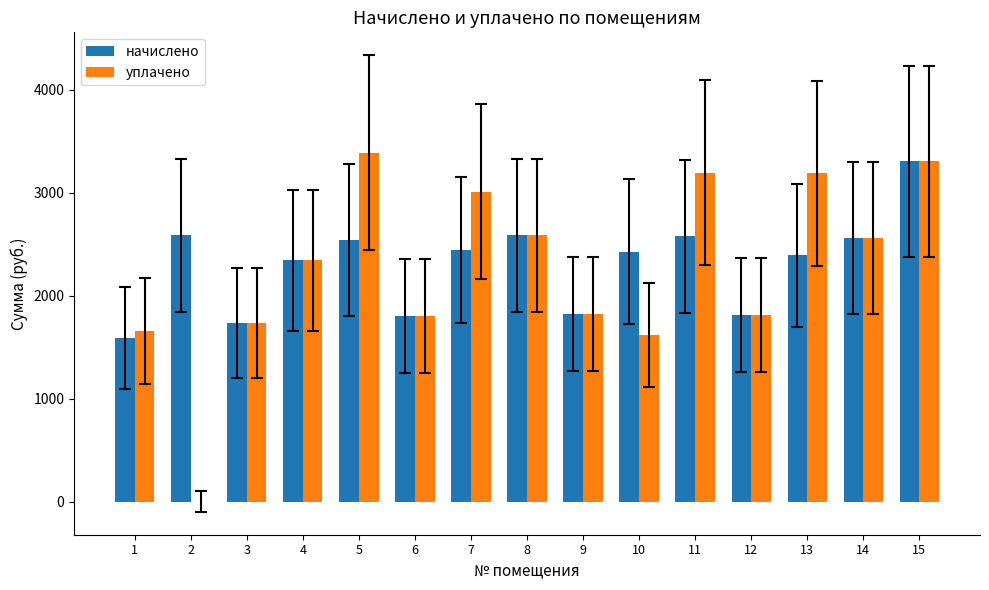

Which series has the widest spread of values?

уплачено